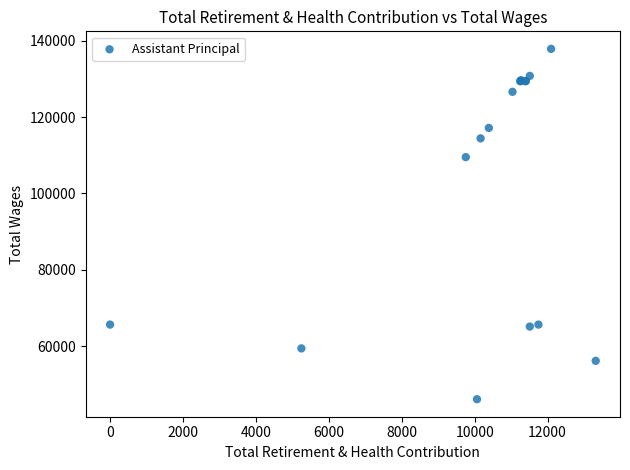

What Y value in the scatter plot is closest to 91987?

109509